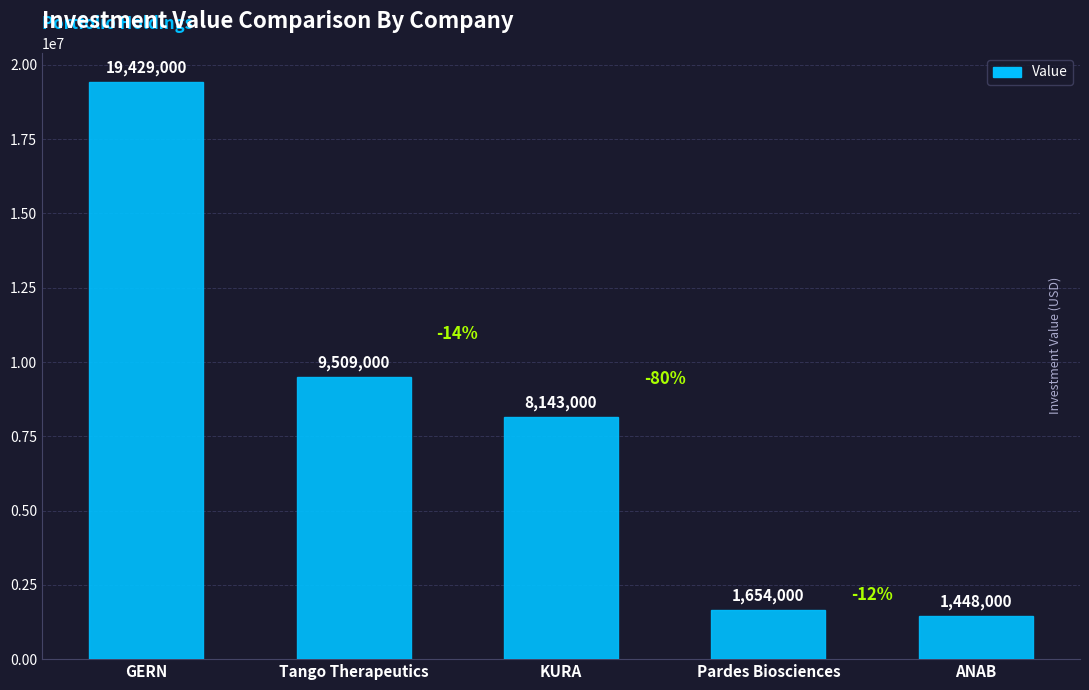

What is the change in value from GERN to ANAB?

-17981000